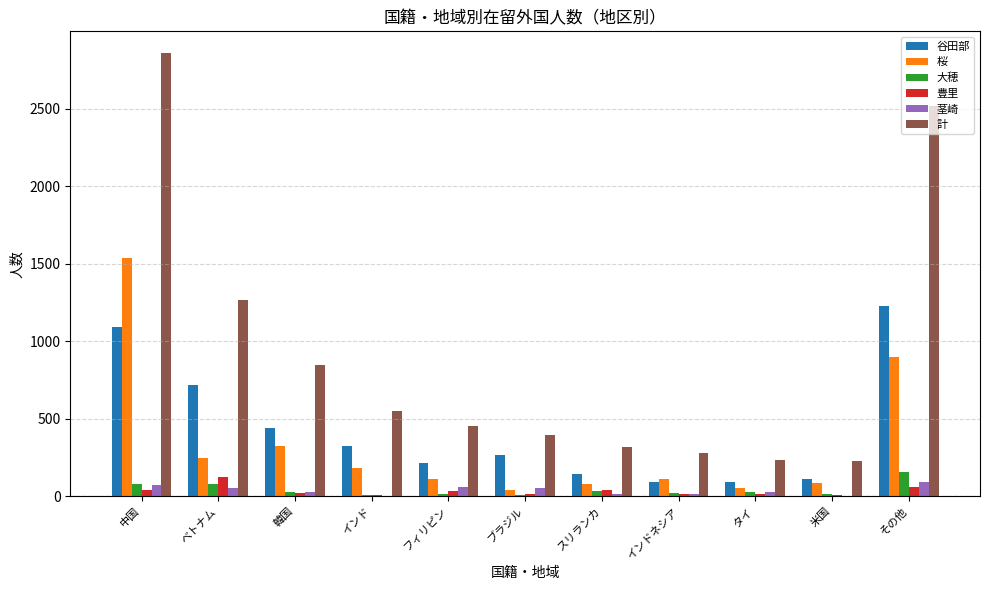

At which category is the sum across all series the highest?

中国